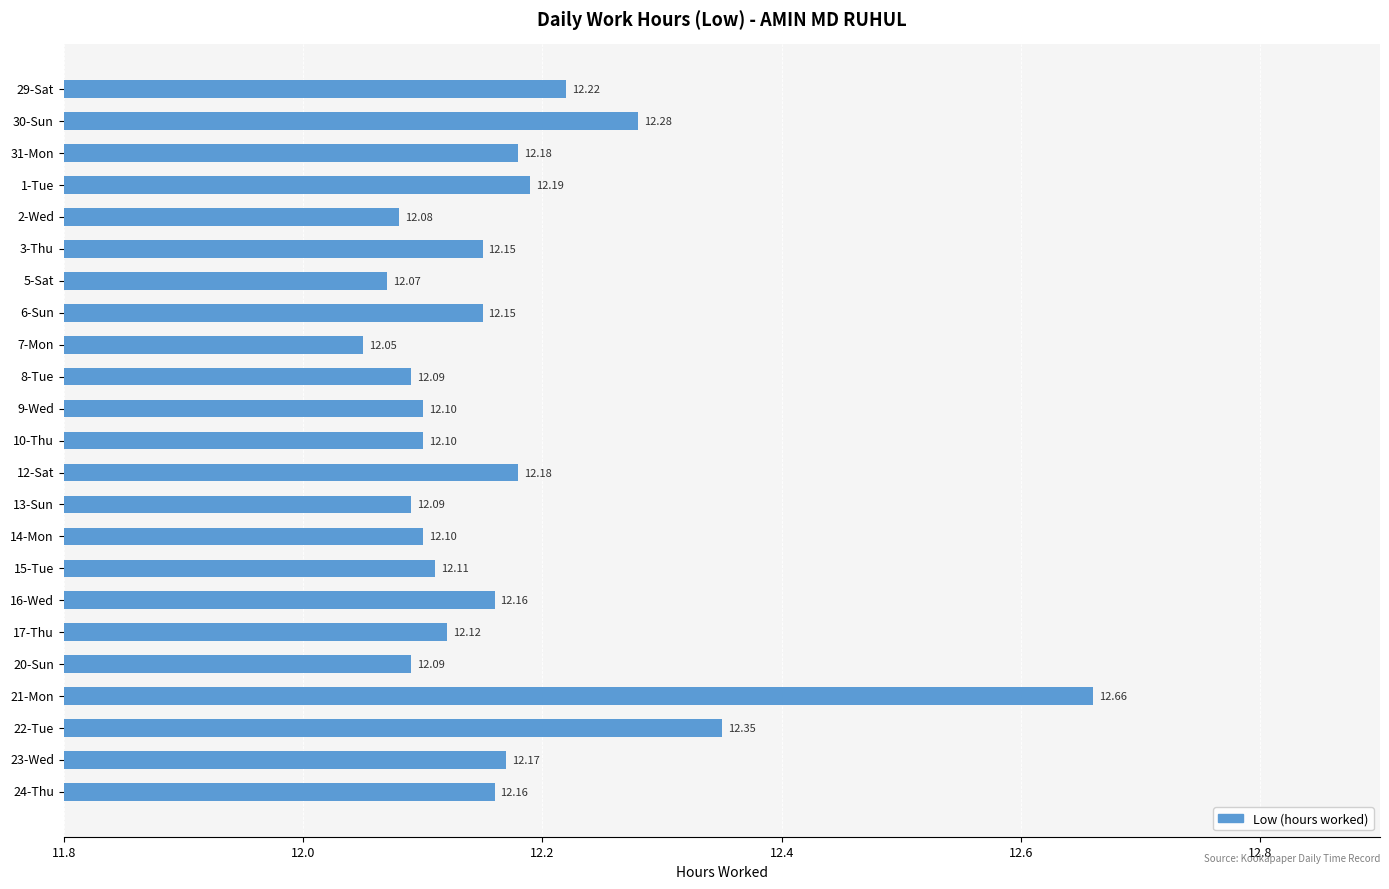

Between 16-Wed and 8-Tue, which is larger?

16-Wed